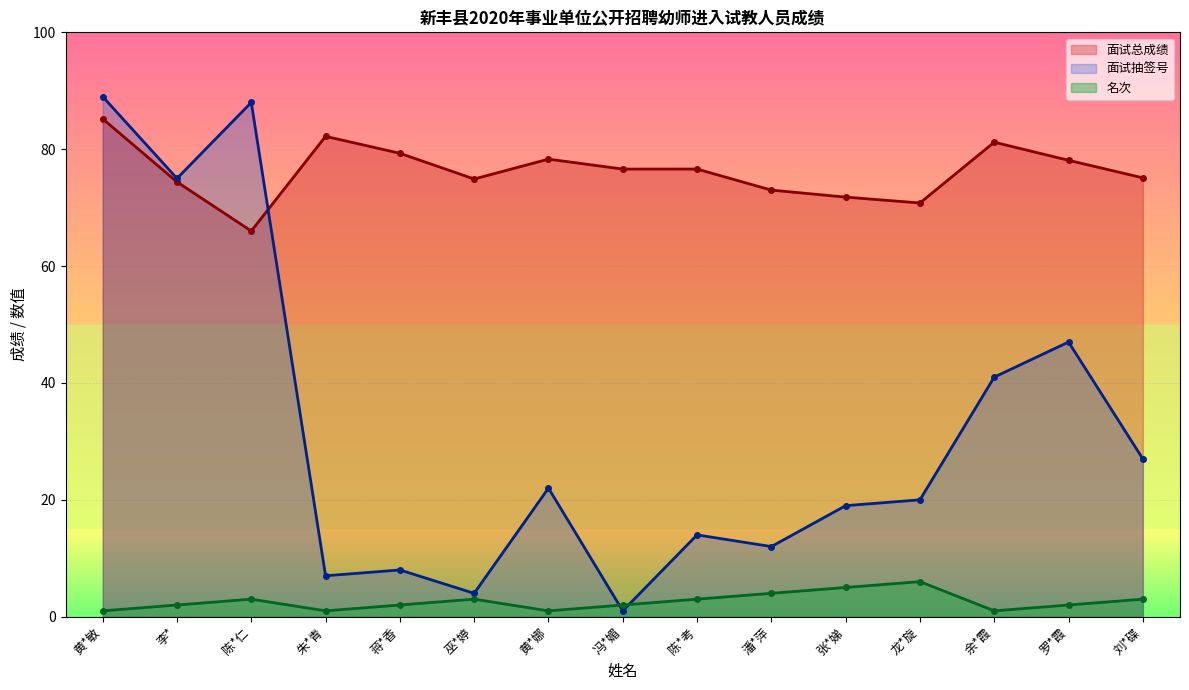

At which category does the chart reach its minimum across all series?

冯*媚